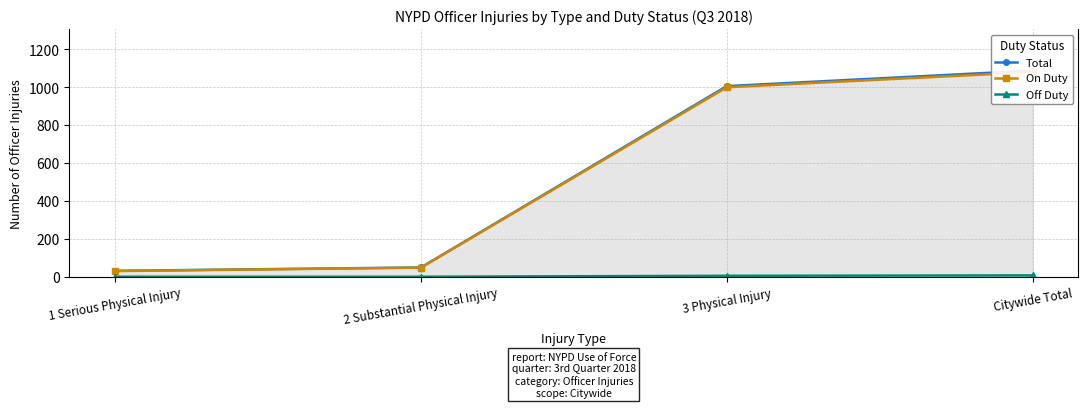

Between 2 Substantial Physical Injury and 1 Serious Physical Injury, which is larger?

2 Substantial Physical Injury